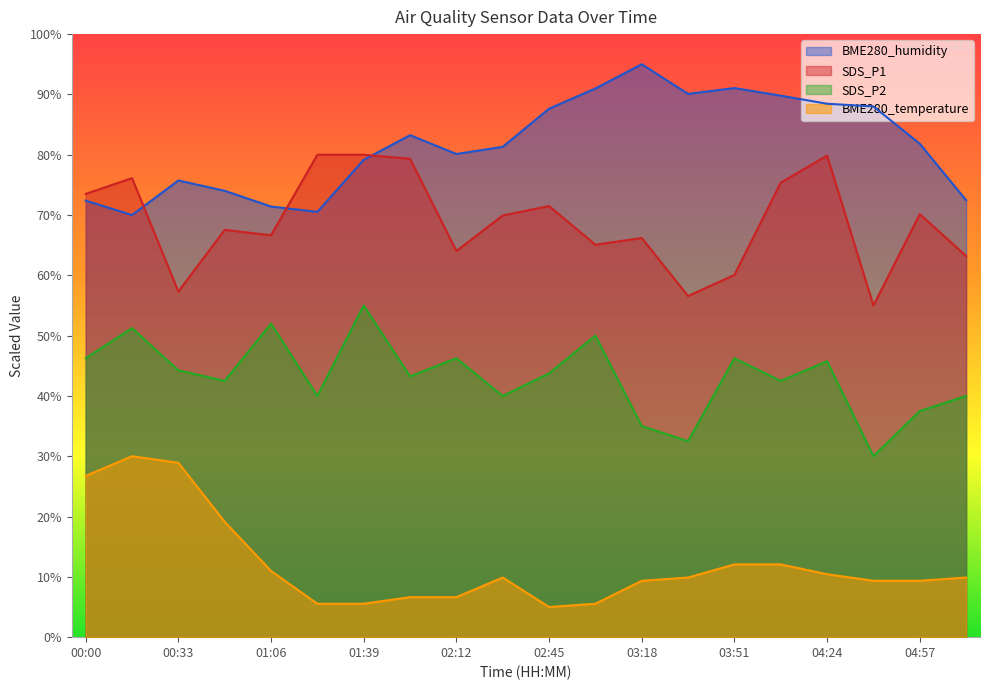

True or false: SDS_P2 and SDS_P1 cross at least once.

False